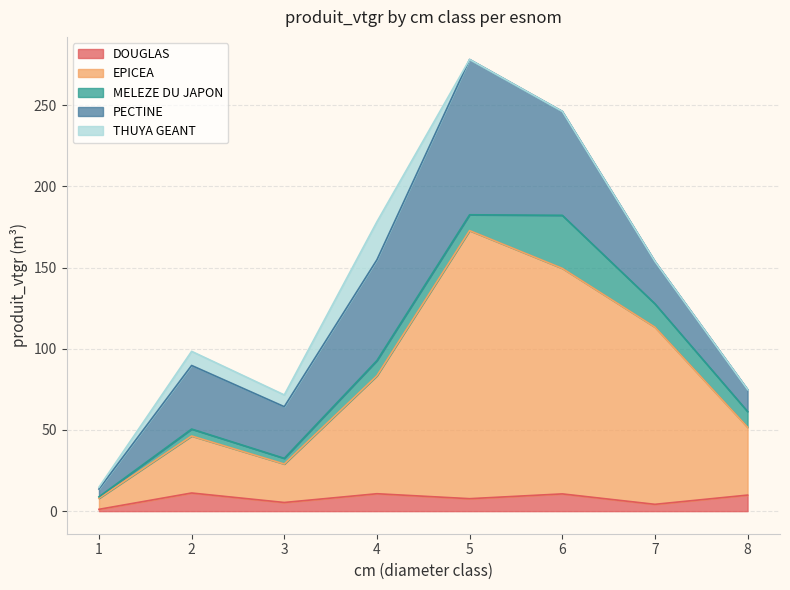

Reading left to right, transcribe all the data shown in this chart.

DOUGLAS: 1=1.1	2=11.2	3=5.3	4=10.7	5=7.7	6=10.6	7=4.2	8=9.9
EPICEA: 1=6.8	2=35.1	3=23.7	4=72.7	5=165.1	6=138.9	7=109.1	8=41.8
MELEZE DU JAPON: 1=0.9	2=4.3	3=3.5	4=9.3	5=9.8	6=32.7	7=14.4	8=9.7
PECTINE: 1=4.8	2=39.2	3=31.8	4=62.1	5=95.6	6=64.0	7=26.1	8=13.5
THUYA GEANT: 1=1.1	2=8.7	3=7.2	4=23.4	5=0.0	6=0.0	7=0.0	8=0.0